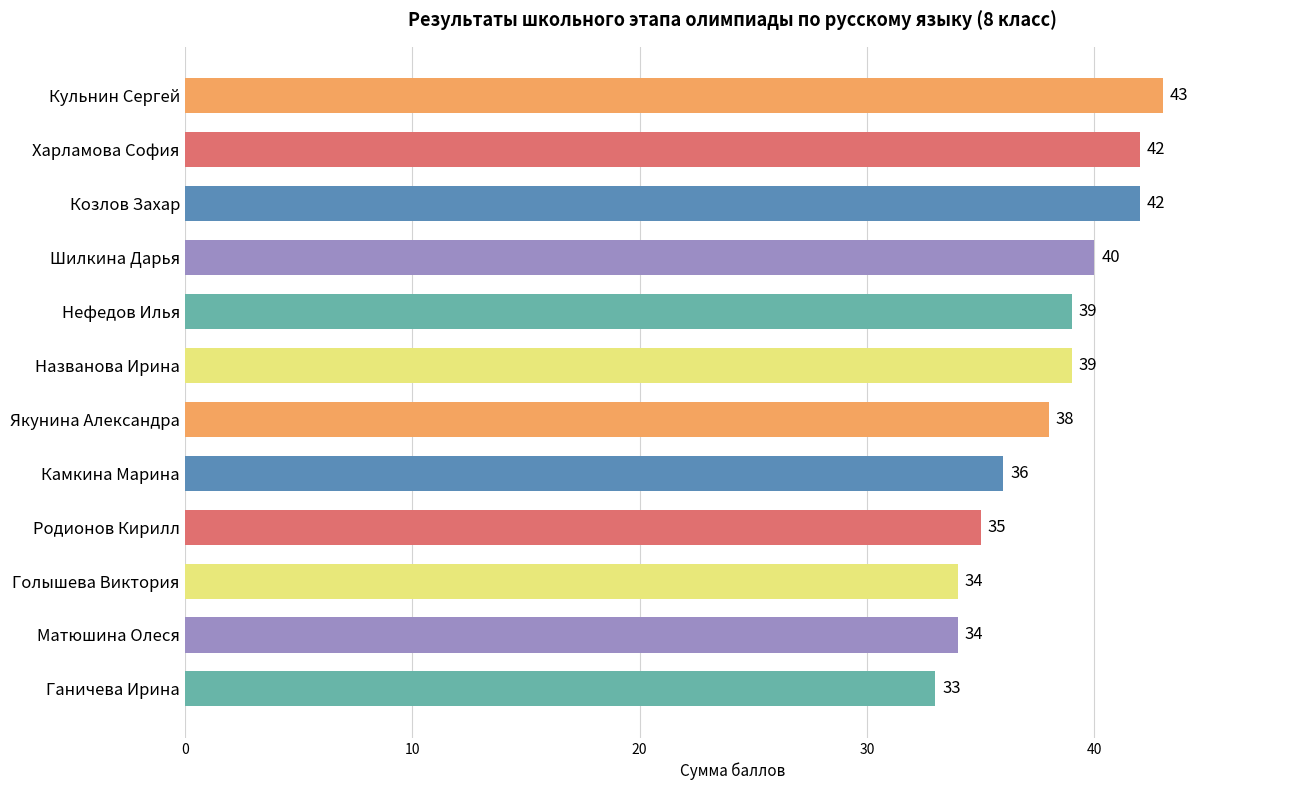

How many categories are shown in the chart?

12